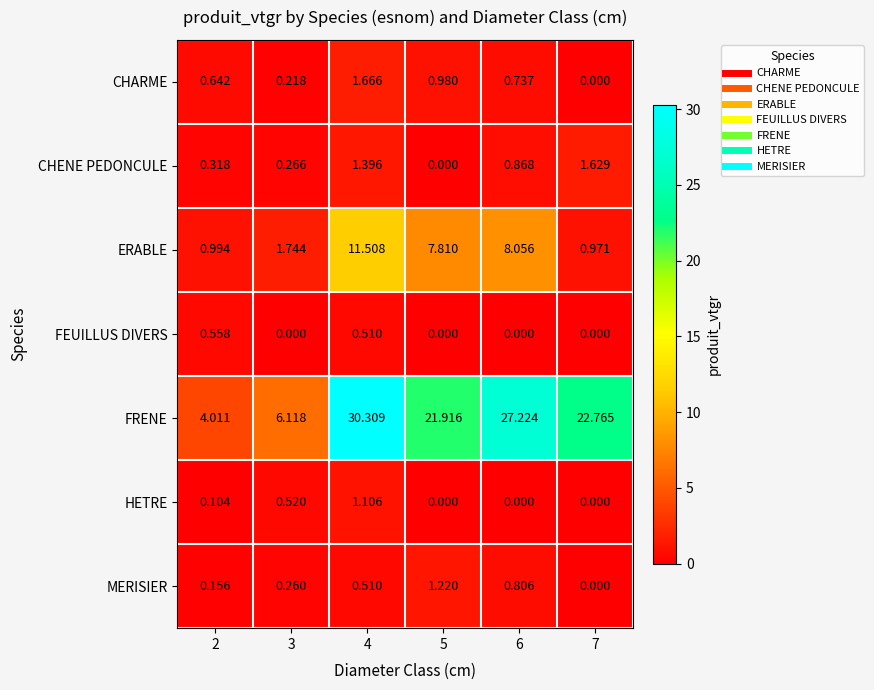

Rank the series by their maximum value, from lowest to highest.

FEUILLUS DIVERS, HETRE, MERISIER, CHENE PEDONCULE, CHARME, ERABLE, FRENE